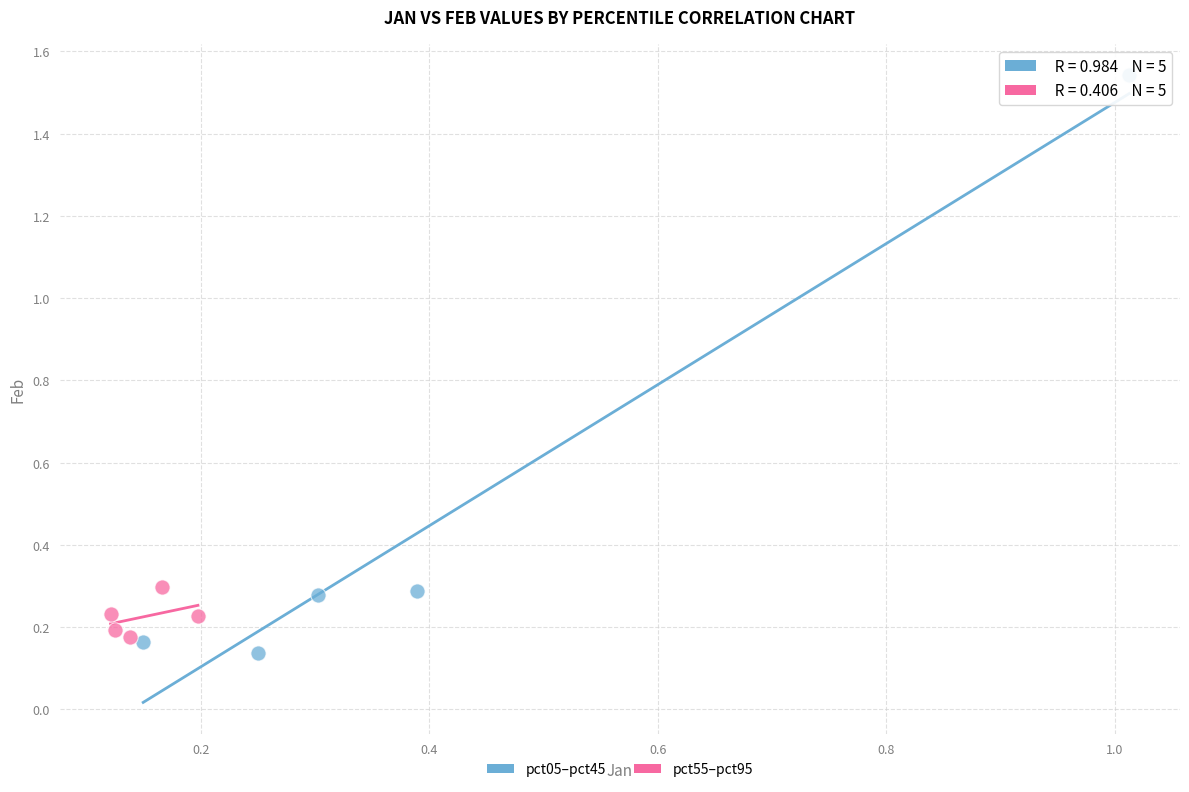

What are all the series names shown in the legend?

pct05–pct45, pct55–pct95